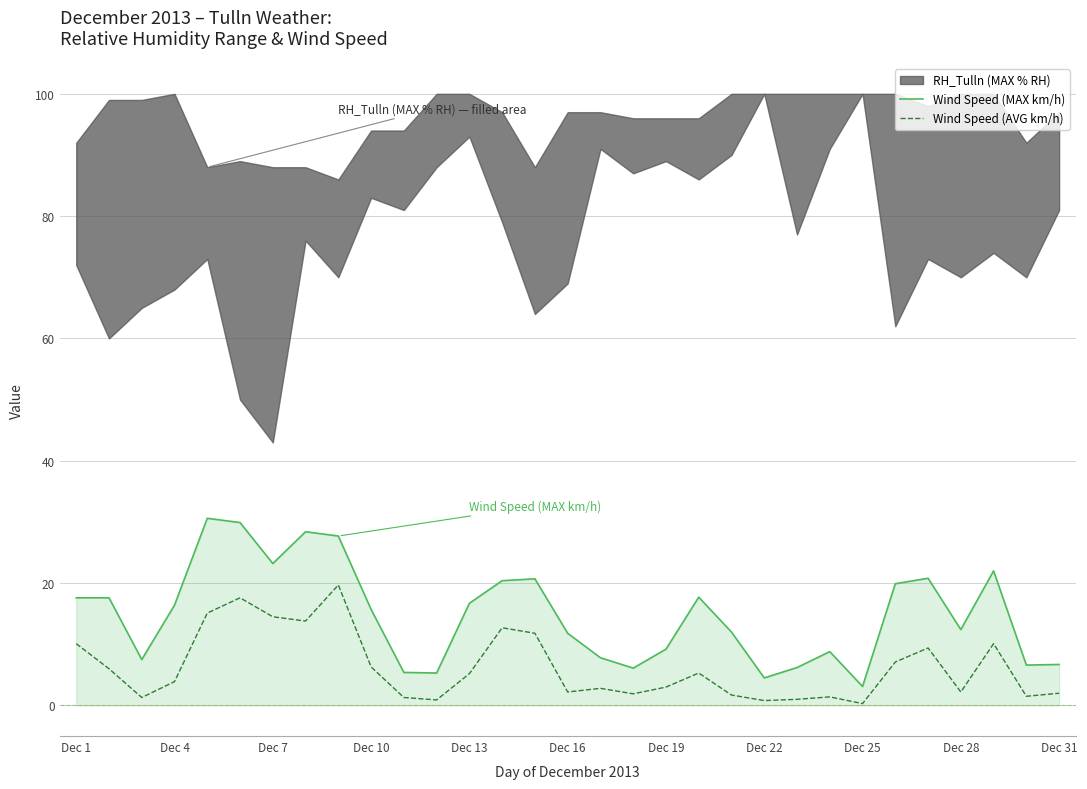

True or false: Wind Speed (AVG km/h) has more than 0 points higher than both neighbors.

True